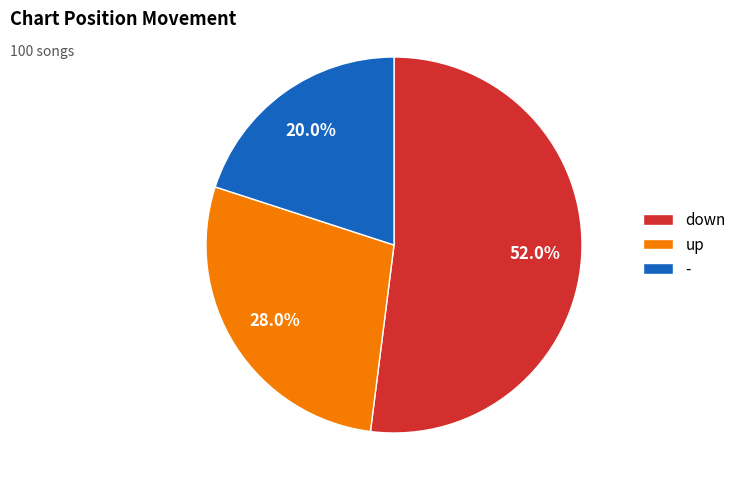

The down slice represents 39% of the pie. True or false?

False